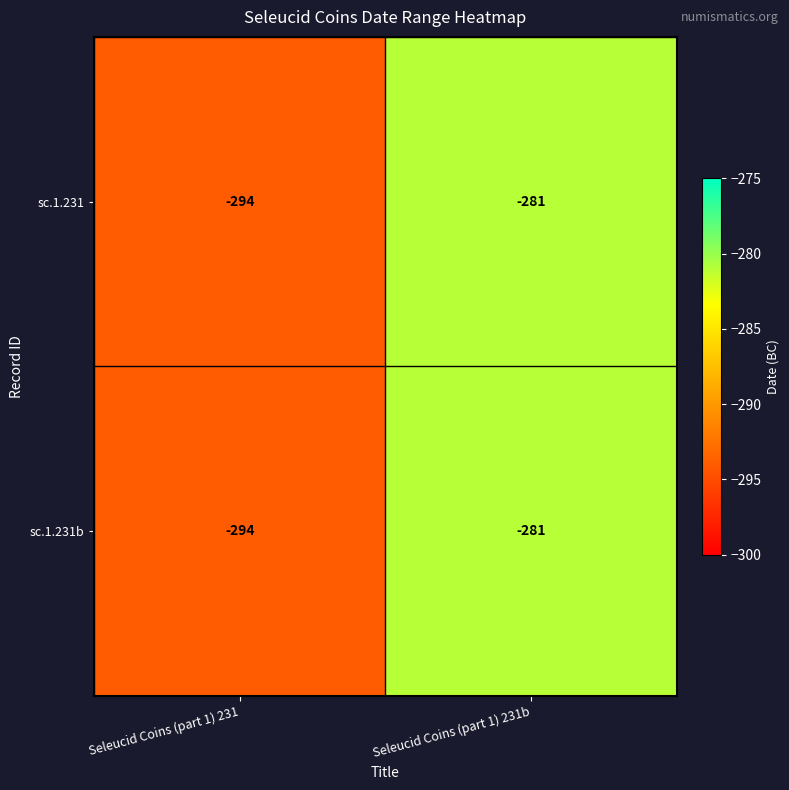

True or false: sc.1.231b has a value of -294 at Seleucid Coins (part 1) 231.

True